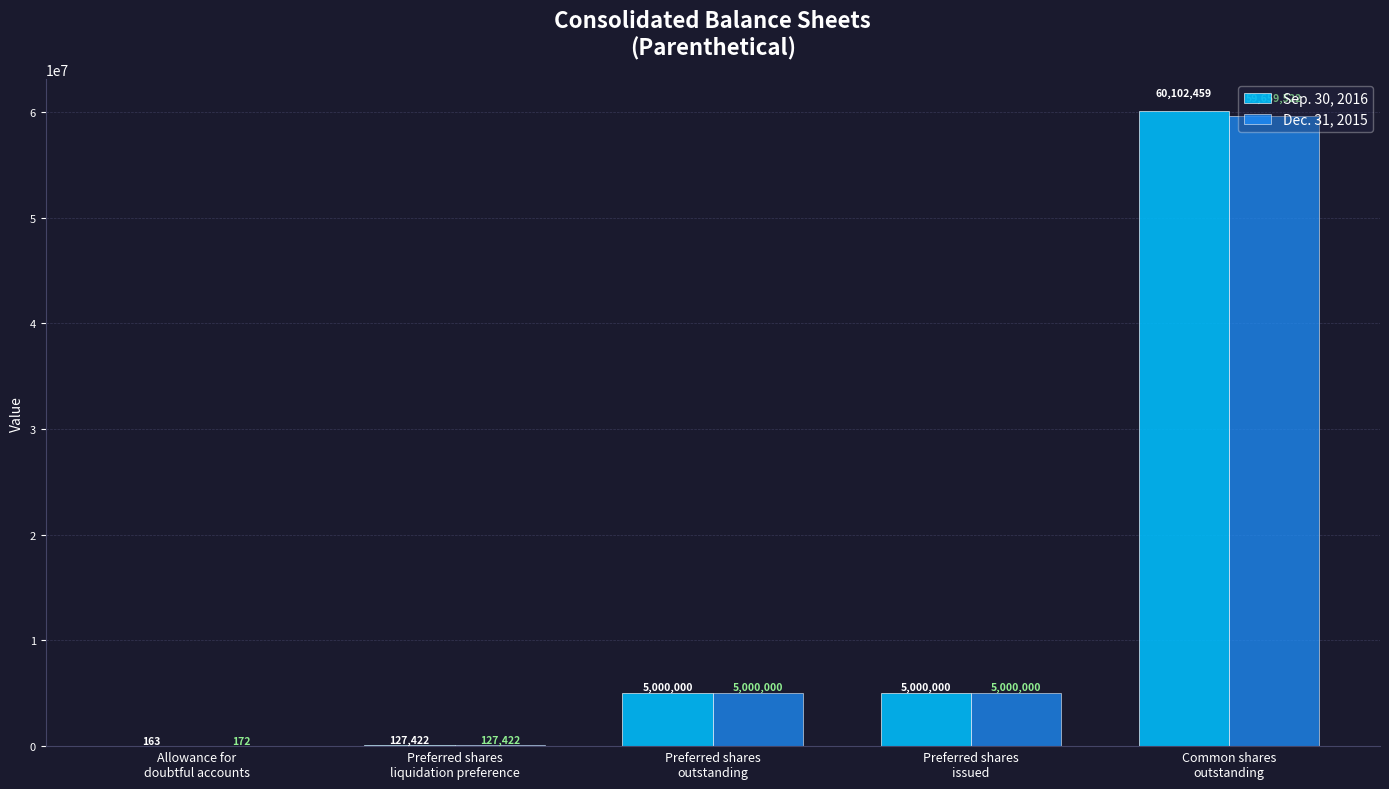

What is the sum of all Dec. 31, 2015 values?

69787116